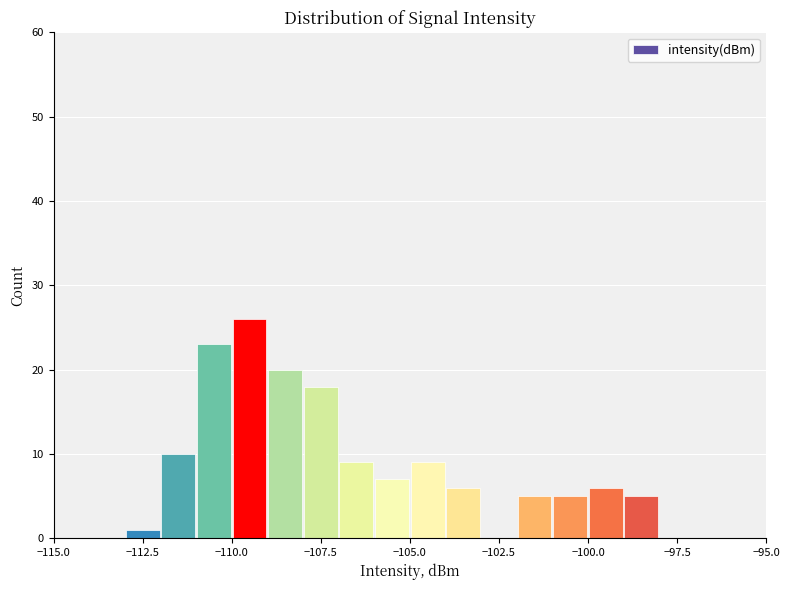

Around what value on the x-axis is the tallest bar? Give the approximate position of its centre, as read against the axis.

-109.5